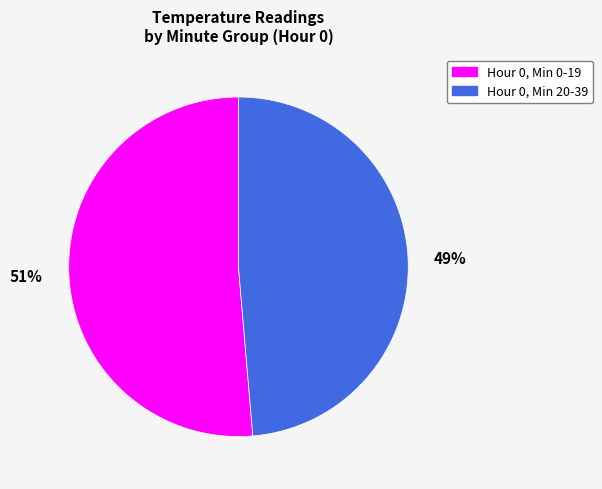

Does Hour 0, Min 0-19 account for over 50% of the chart?

Yes